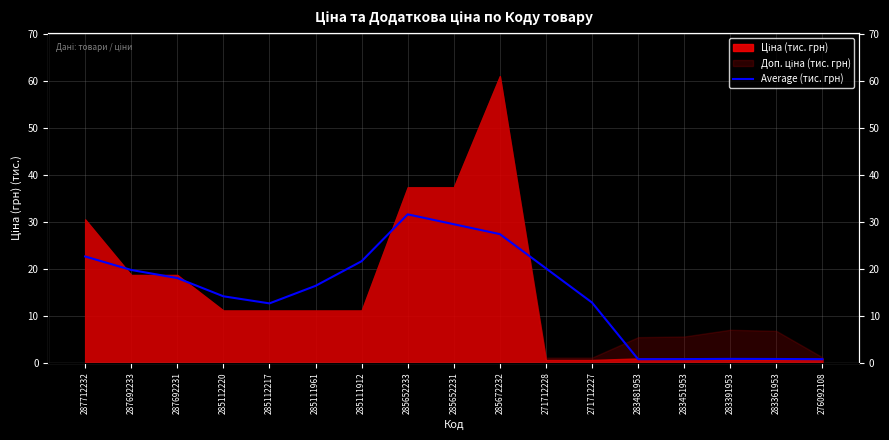

Reading left to right, transcribe all the data shown in this chart.

287712232=22.6	287692233=19.7	287692231=18.0	285112220=14.1	285112217=12.6	285111961=16.4	285111912=21.6	285652233=31.6	285652231=29.5	285672232=27.4	271712228=20.1	271712227=12.8	283481953=0.7	283451953=0.8	283391953=0.8	283361953=0.8	276092108=0.7